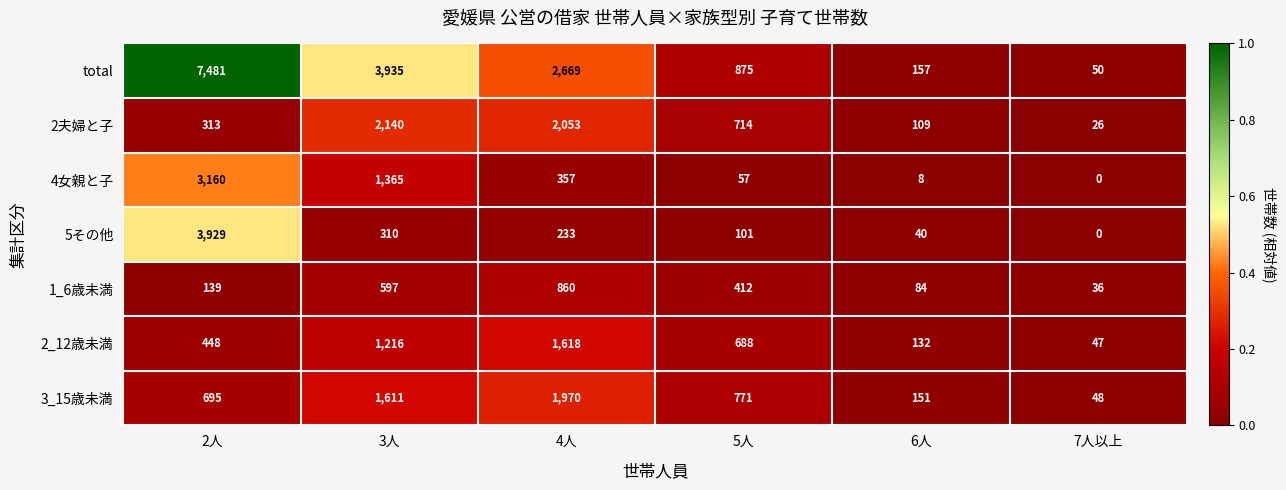

What is the sum of all 2_12歳未満 values?

4149